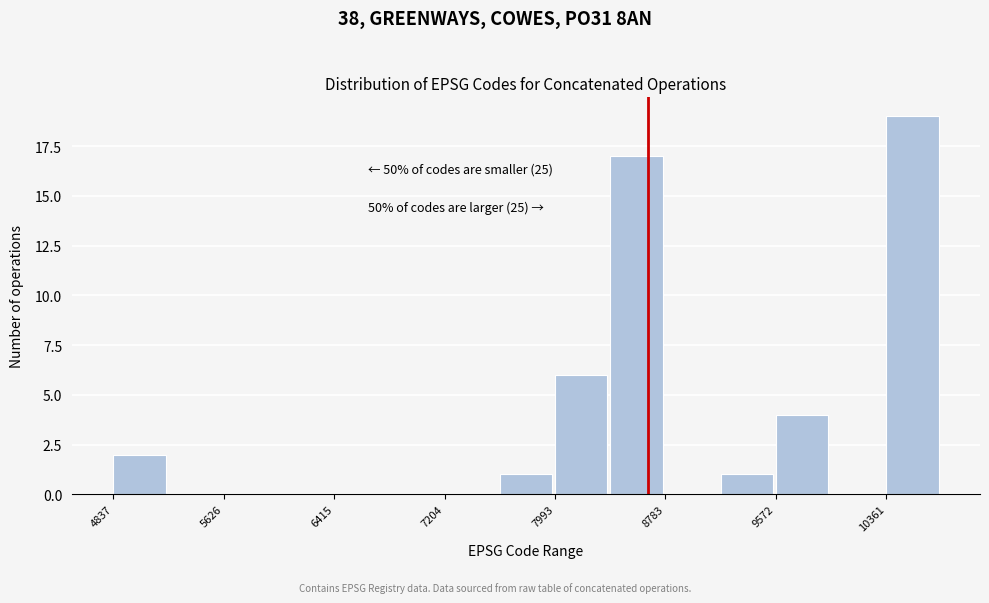

Read against the x-axis, roughly where is the centre of the tallest bar?

10500